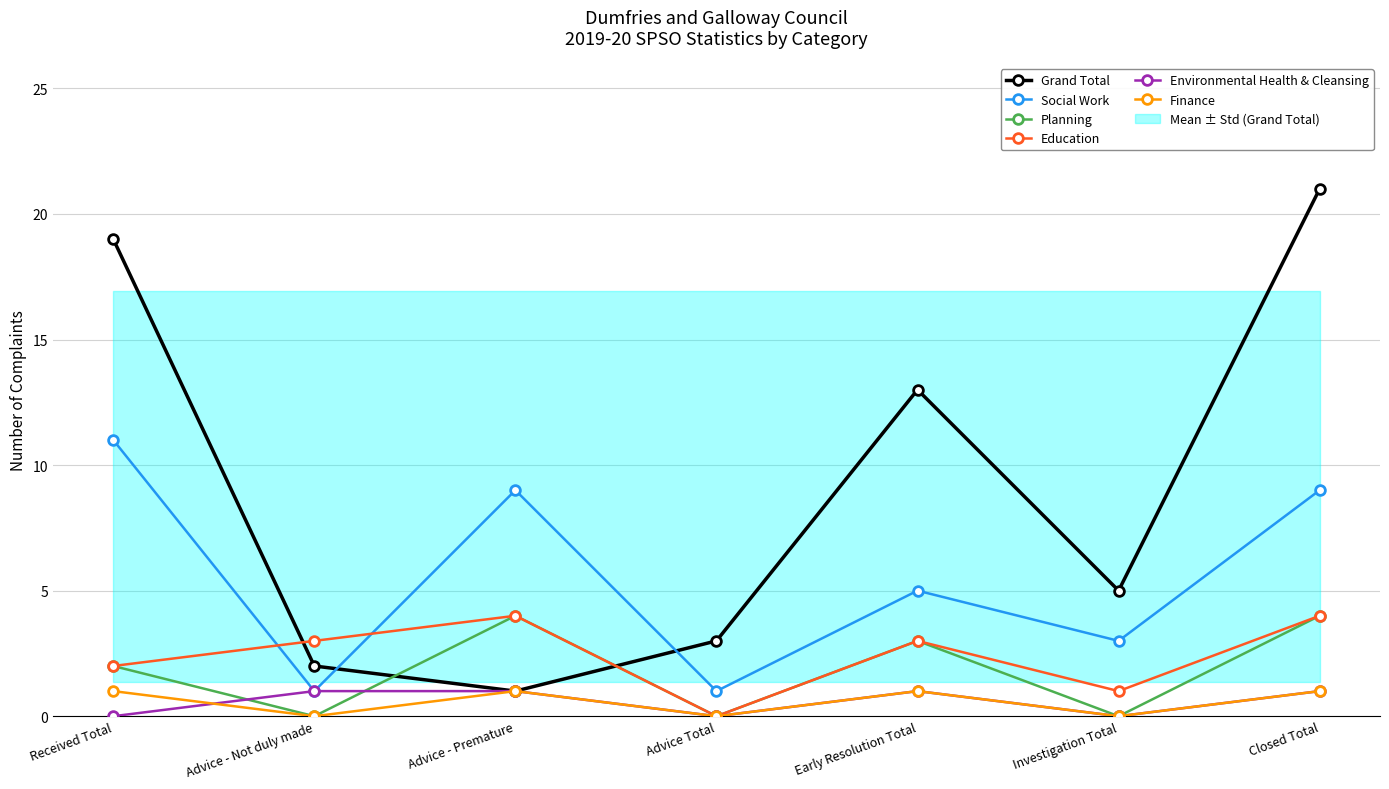

True or false: Grand Total has more than 0 points higher than both neighbors.

True